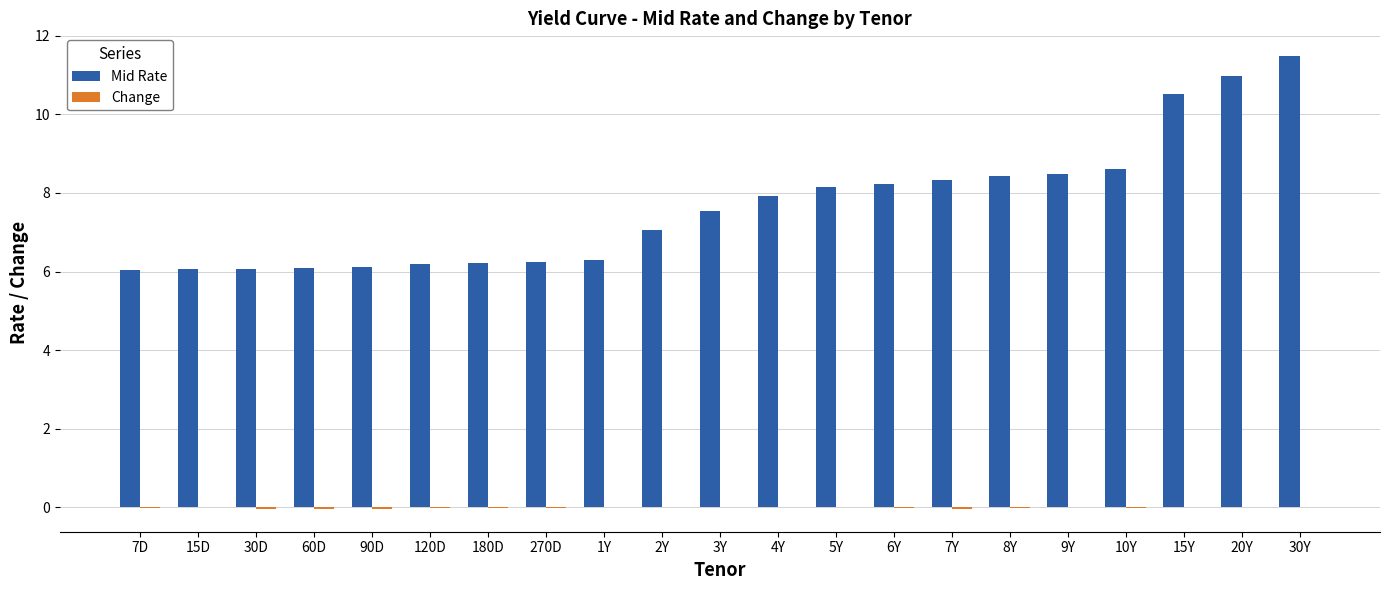

What is the spread (max minus min) of values at 7Y?

8.4